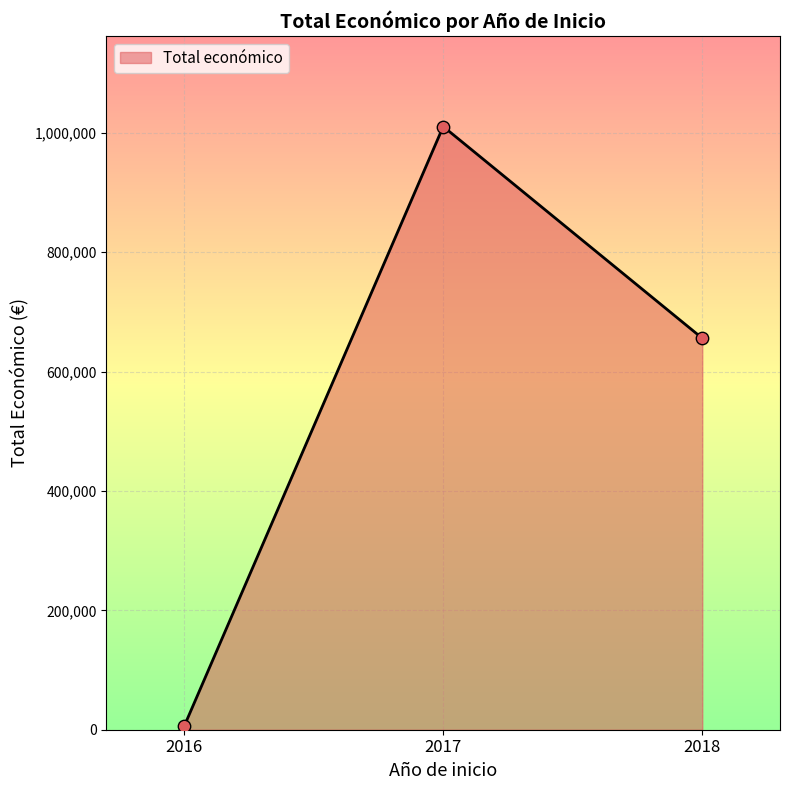

What is the ratio of the value at 2017 to the value at 2018?

1.5